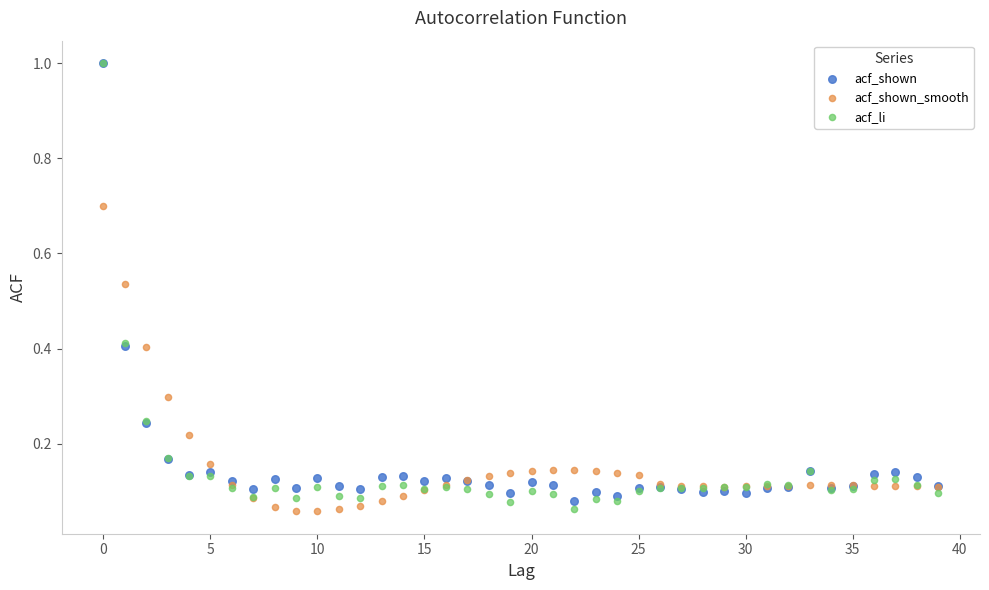

Which series has the largest Y range (max minus min)?

acf_li